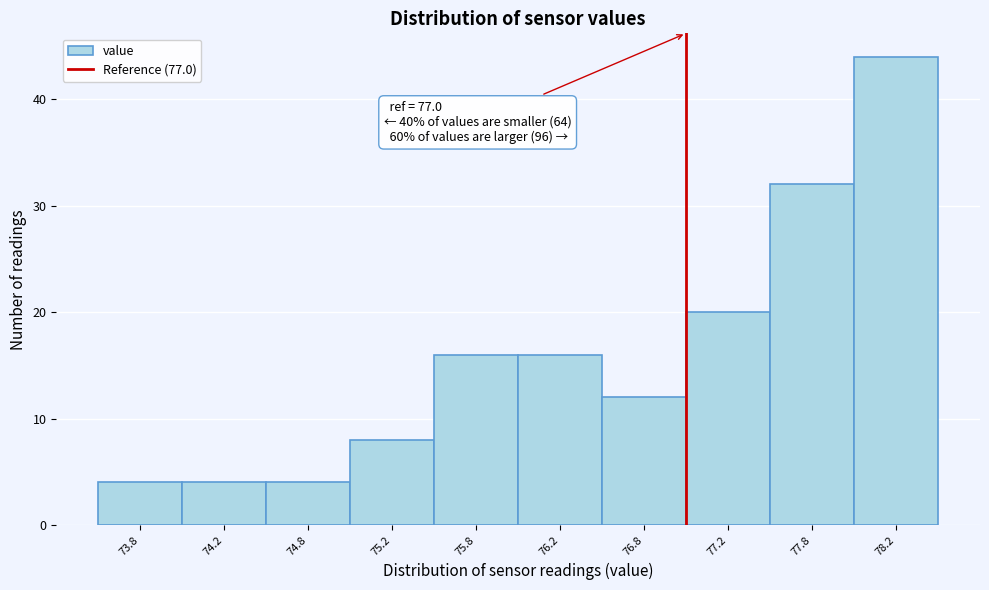

Over which range of the x-axis is the bar tallest?

78.0 to 78.5